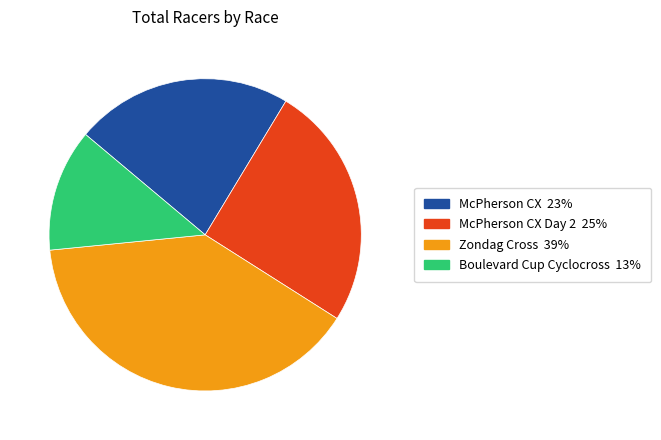

Is there a majority slice in this chart?

No